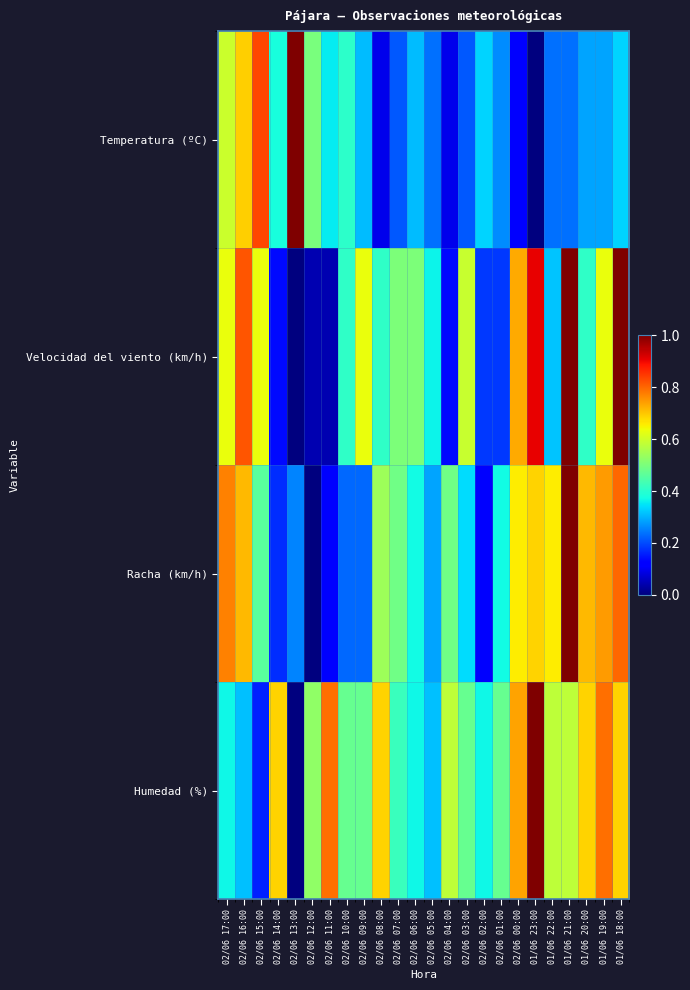

Which series has the largest range (max minus min)?

Temperatura (ºC)